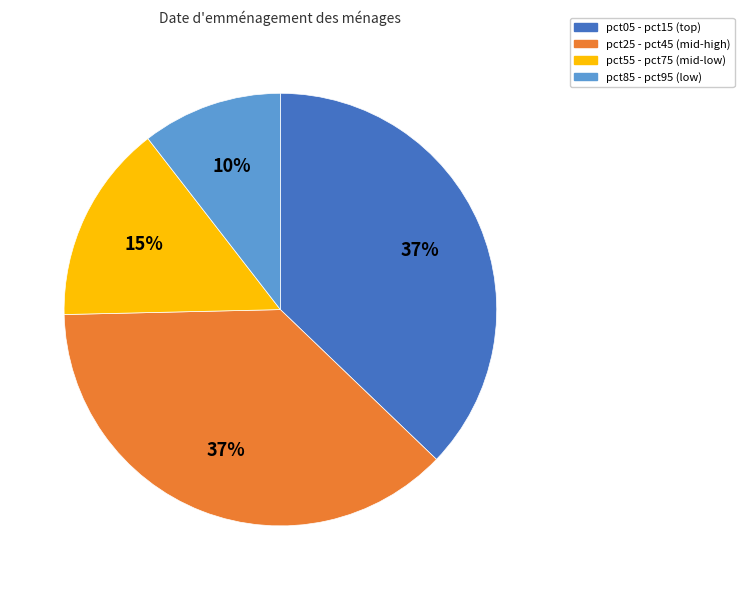

Which has a higher value, pct55 - pct75 (mid-low) or pct85 - pct95 (low)?

pct55 - pct75 (mid-low)